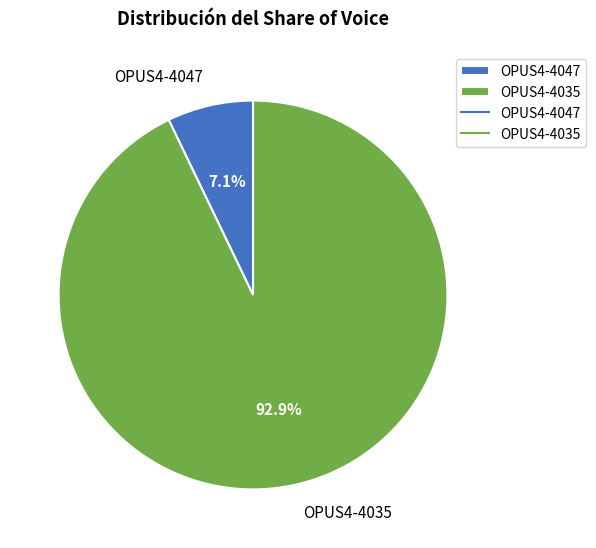

What percentage is the OPUS4-4047 slice, to the nearest percent?

7%